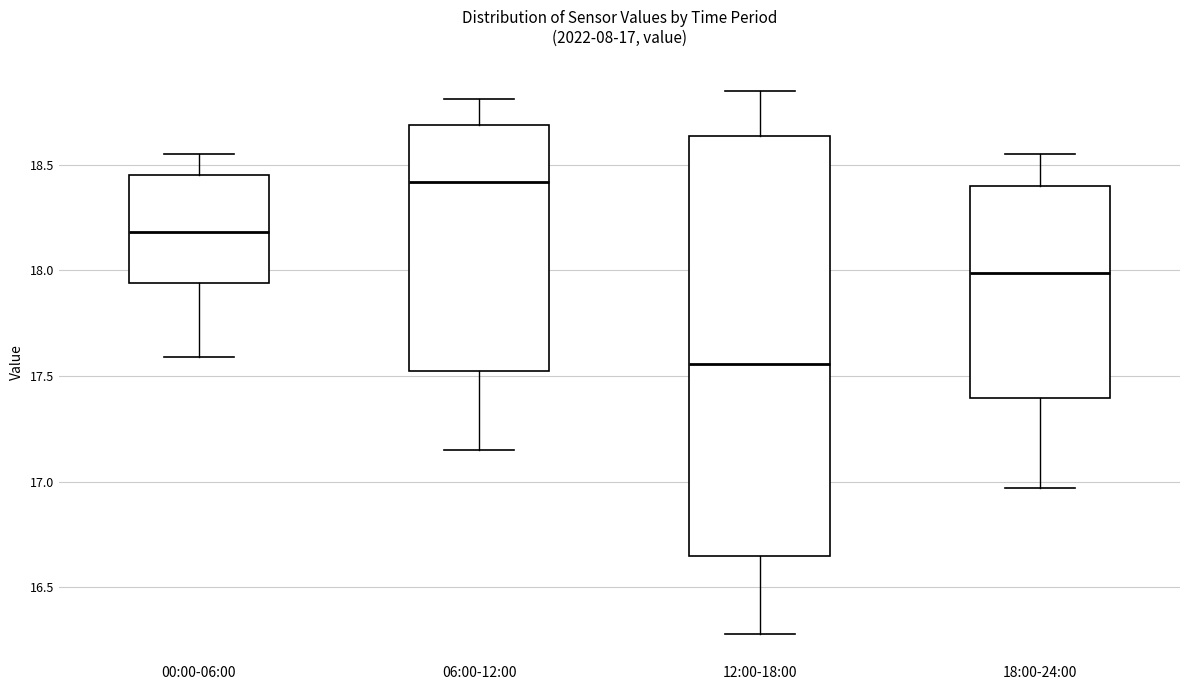

Which box has the lowest median line?

12:00-18:00